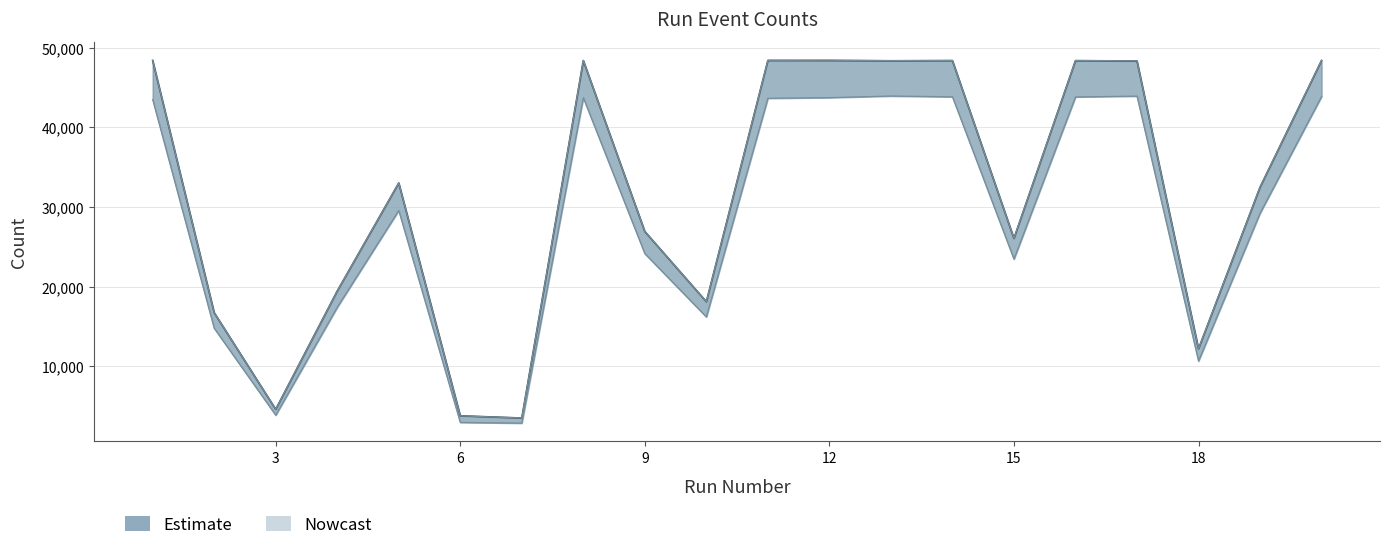

The value of NumEvents at 5 is 33039. True or false?

True